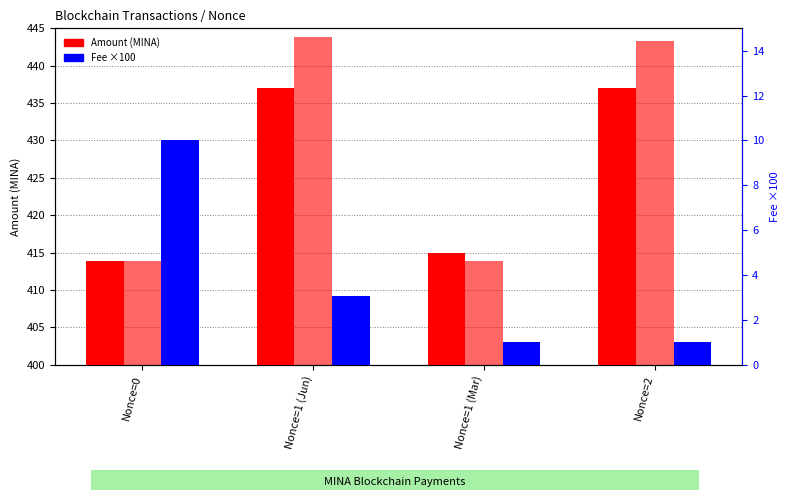

How many data points does each series have?

4